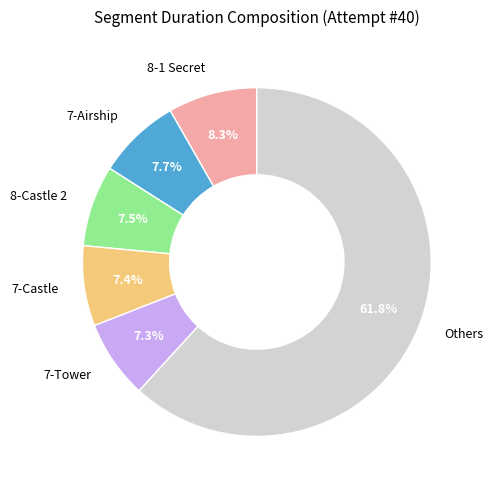

How many segments does this pie chart have?

6